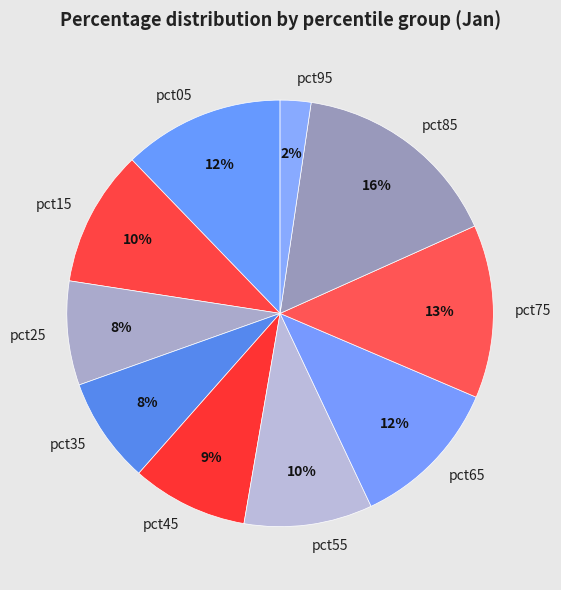

Is it true that pct85 is 16% of the pie?

True